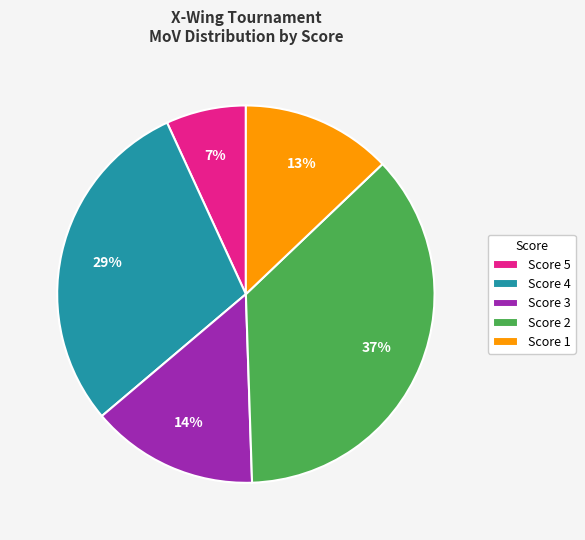

How many segments does this pie chart have?

5